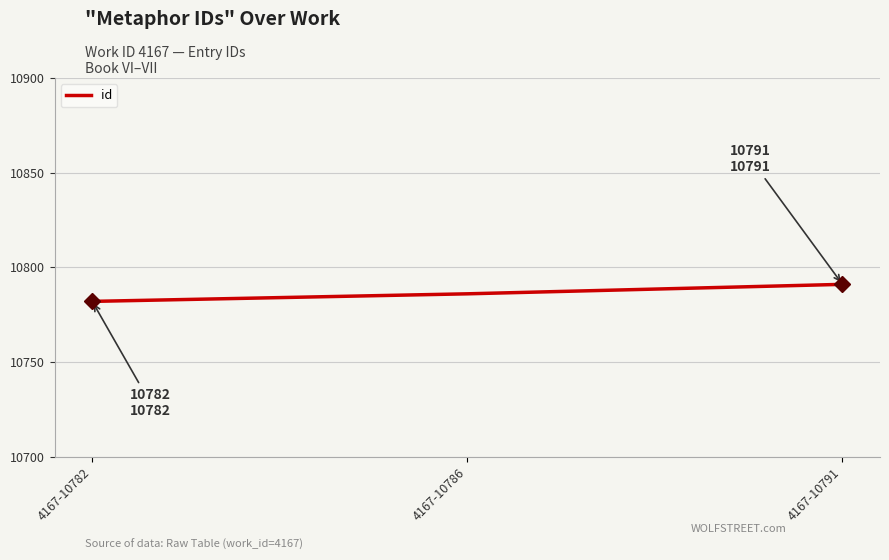

What is the minimum value shown in the chart?

10782